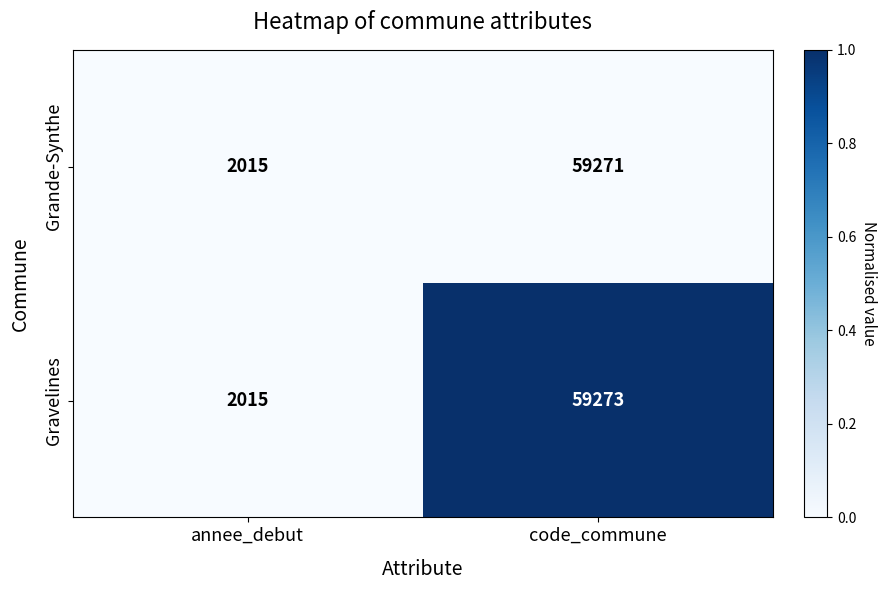

List the series in order of their overall mean, highest first.

Gravelines, Grande-Synthe